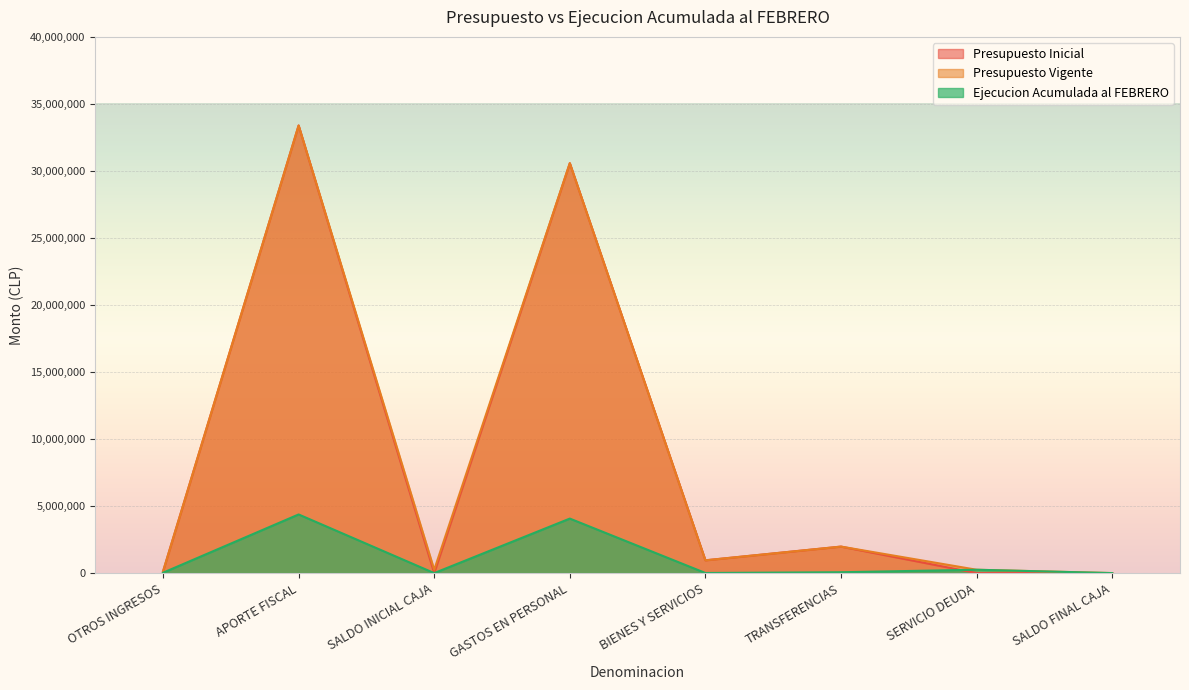

Reading left to right, extract all data points from this chart.

Presupuesto Inicial: OTROS INGRESOS=118398	APORTE FISCAL=33390897	SALDO INICIAL CAJA=1000	GASTOS EN PERSONAL=30578403	BIENES Y SERVICIOS=953416	TRANSFERENCIAS=1976418	SERVICIO DEUDA=1058	SALDO FINAL CAJA=1000
Presupuesto Vigente: OTROS INGRESOS=118398	APORTE FISCAL=33390897	SALDO INICIAL CAJA=249466	GASTOS EN PERSONAL=30578403	BIENES Y SERVICIOS=953416	TRANSFERENCIAS=1976418	SERVICIO DEUDA=249524	SALDO FINAL CAJA=1000
Ejecucion Acumulada al FEBRERO: OTROS INGRESOS=27017	APORTE FISCAL=4374000	SALDO INICIAL CAJA=0	GASTOS EN PERSONAL=4066176	BIENES Y SERVICIOS=6942	TRANSFERENCIAS=63206	SERVICIO DEUDA=249523	SALDO FINAL CAJA=0